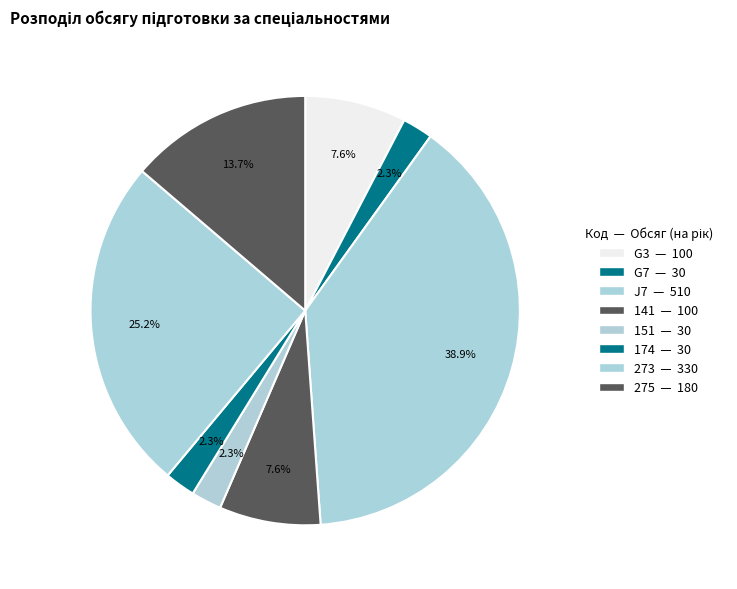

True or false: 275 accounts for 14% of the total.

True